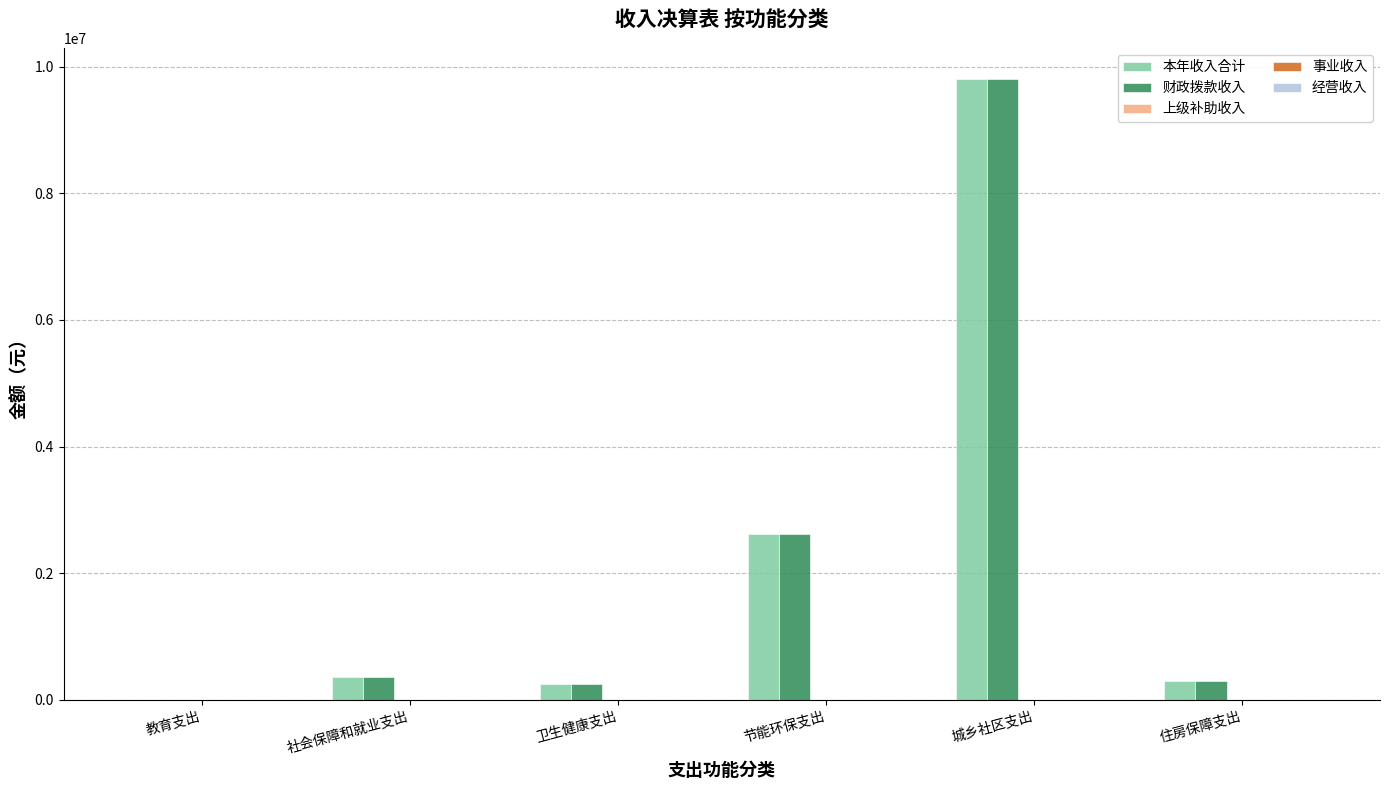

Is it true that 财政拨款收入 equals 6391851.0 at 城乡社区支出?

False